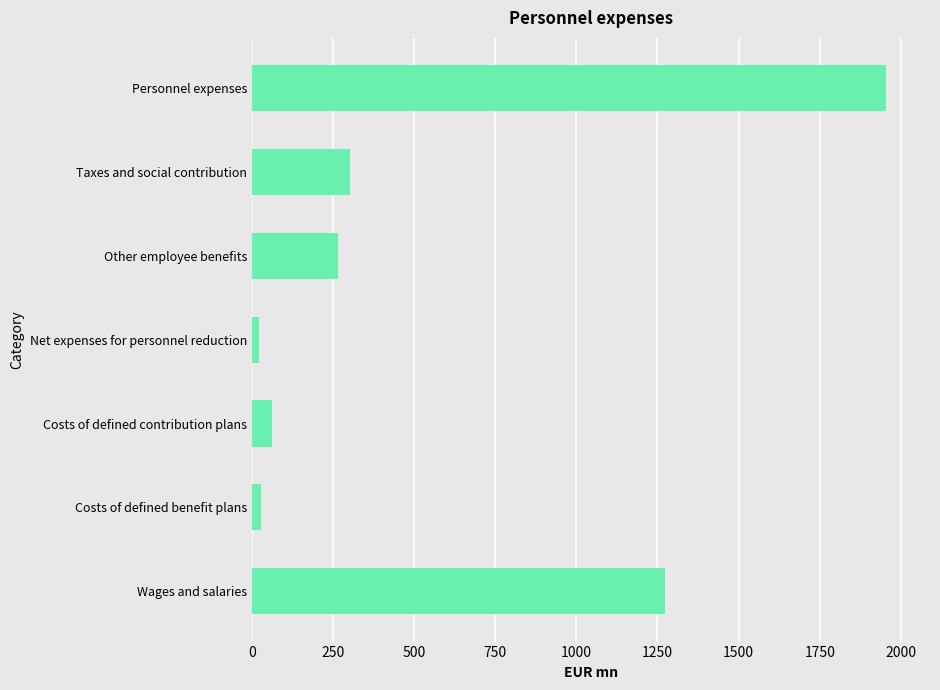

Does the chart contain stacked bars?

No